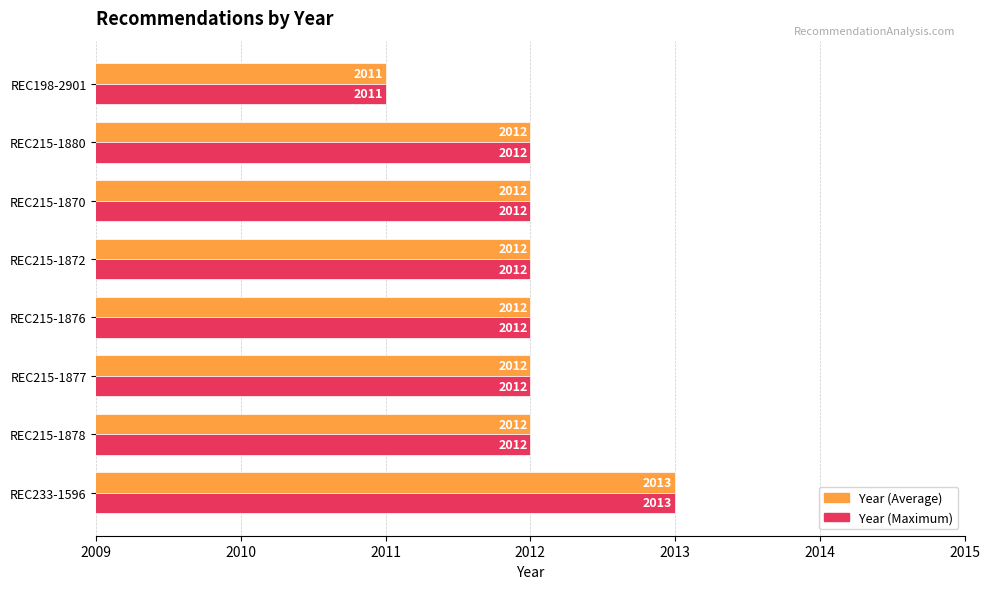

At which category is the sum across all series the highest?

REC233-1596